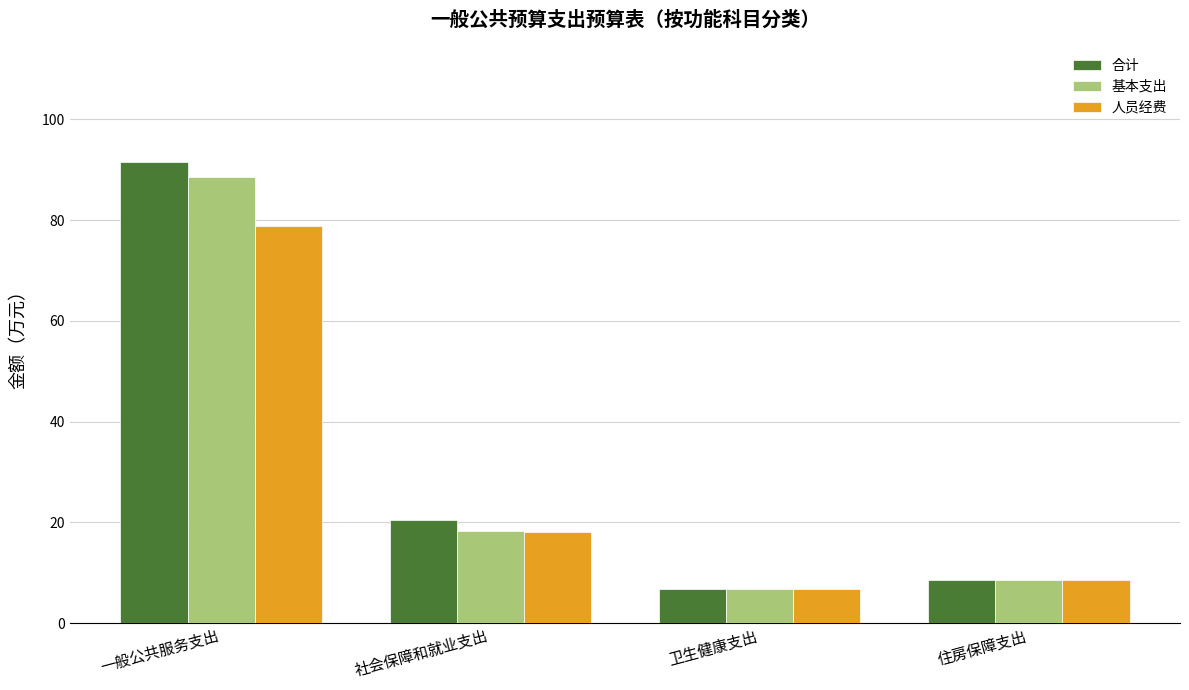

What is the total value across all series at 一般公共服务支出?

259.0